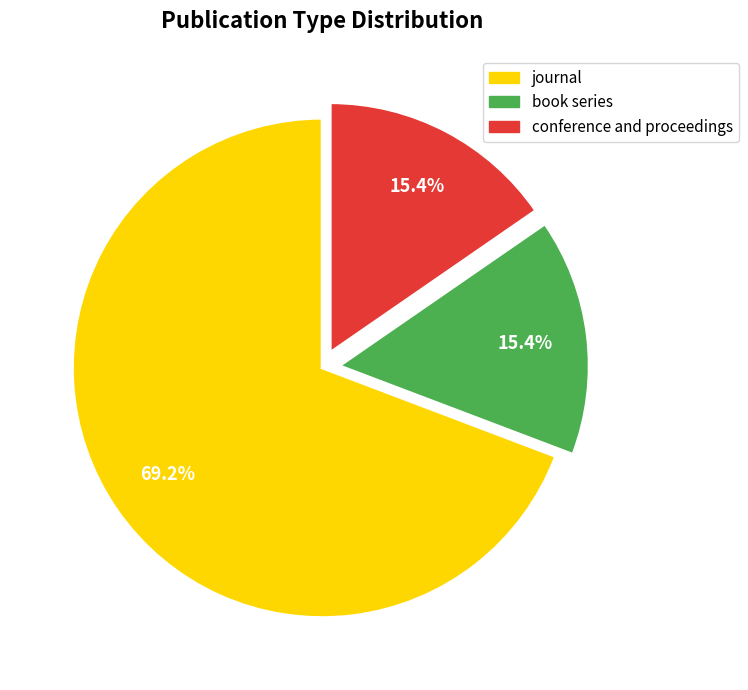

Combined, do conference and proceedings and book series account for over 50%?

No